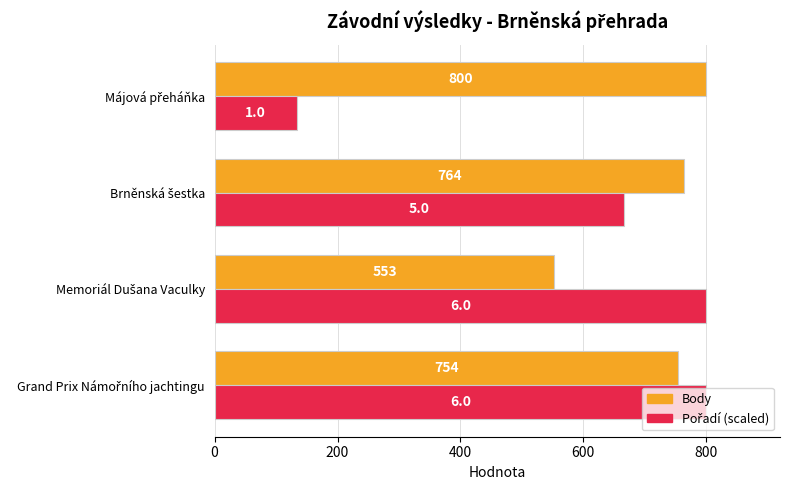

What is the average value of the Body series?

717.8